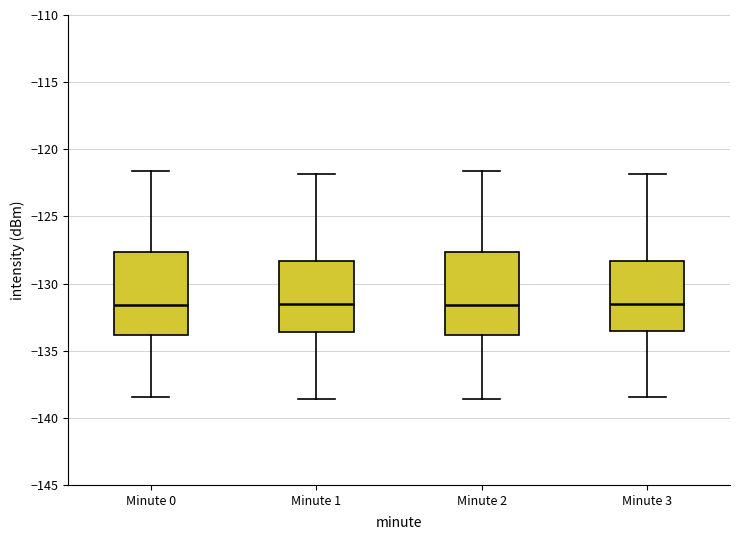

Reading left to right, transcribe this box plot: for each box, give where its median line is, the range the box spans, and where its two whiskers end, as read against the y-axis. The values are not printed on the chart, so give them approximately, as read against the axis.

Minute 0: median -131.5, box -134.0 to -127.5, whiskers -138.5 to -121.5
Minute 1: median -131.5, box -133.5 to -128.5, whiskers -138.5 to -122.0
Minute 2: median -131.5, box -134.0 to -127.5, whiskers -138.5 to -121.5
Minute 3: median -131.5, box -133.5 to -128.5, whiskers -138.5 to -122.0